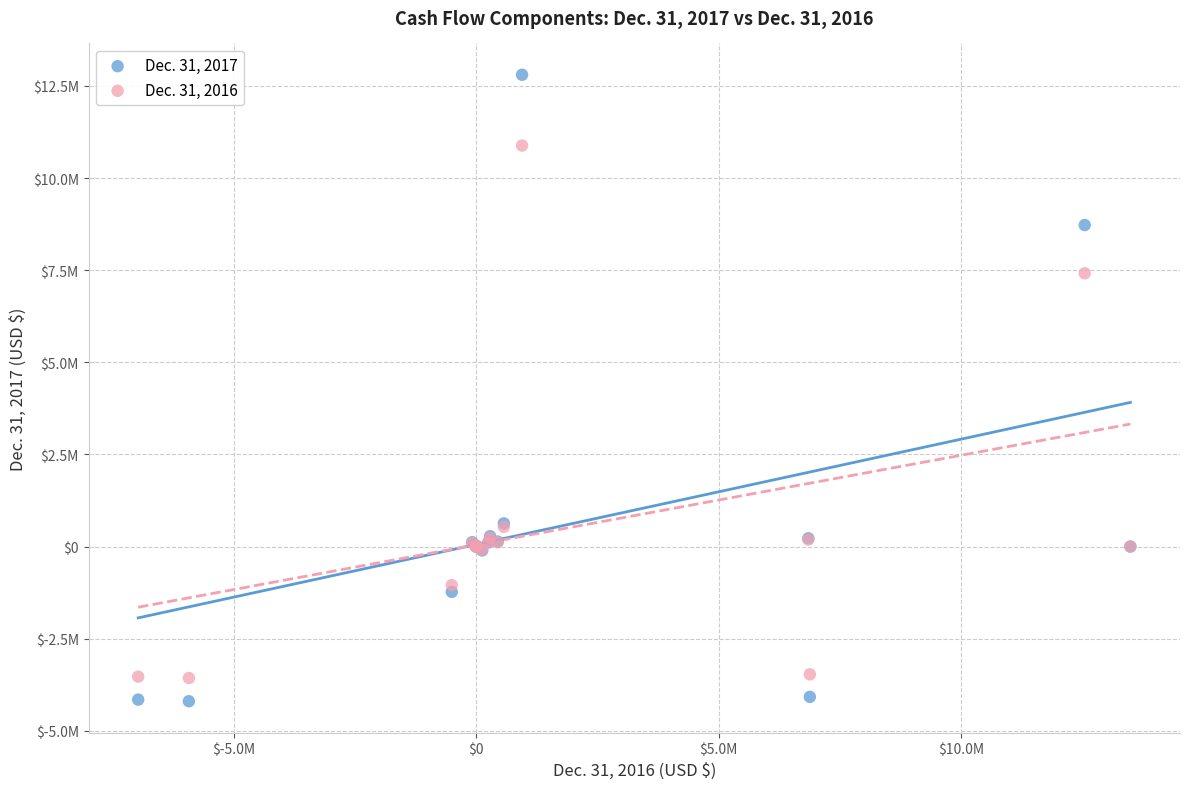

Which series reaches the minimum Y coordinate?

Dec. 31, 2017